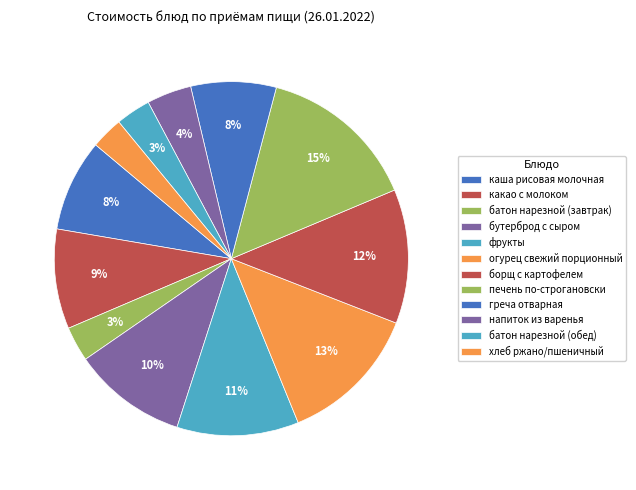

Do борщ с картофелем and напиток из варенья together represent more than half of the pie?

No